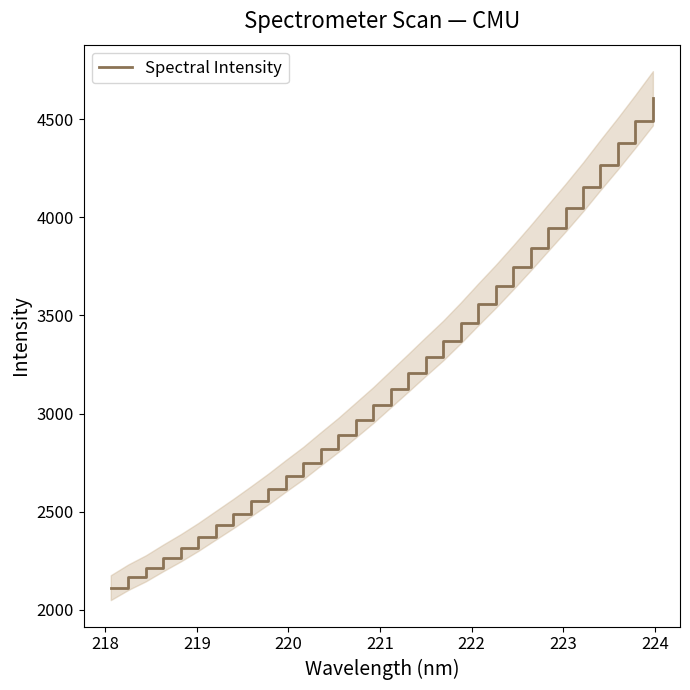

Does the chart have visible grid lines?

No